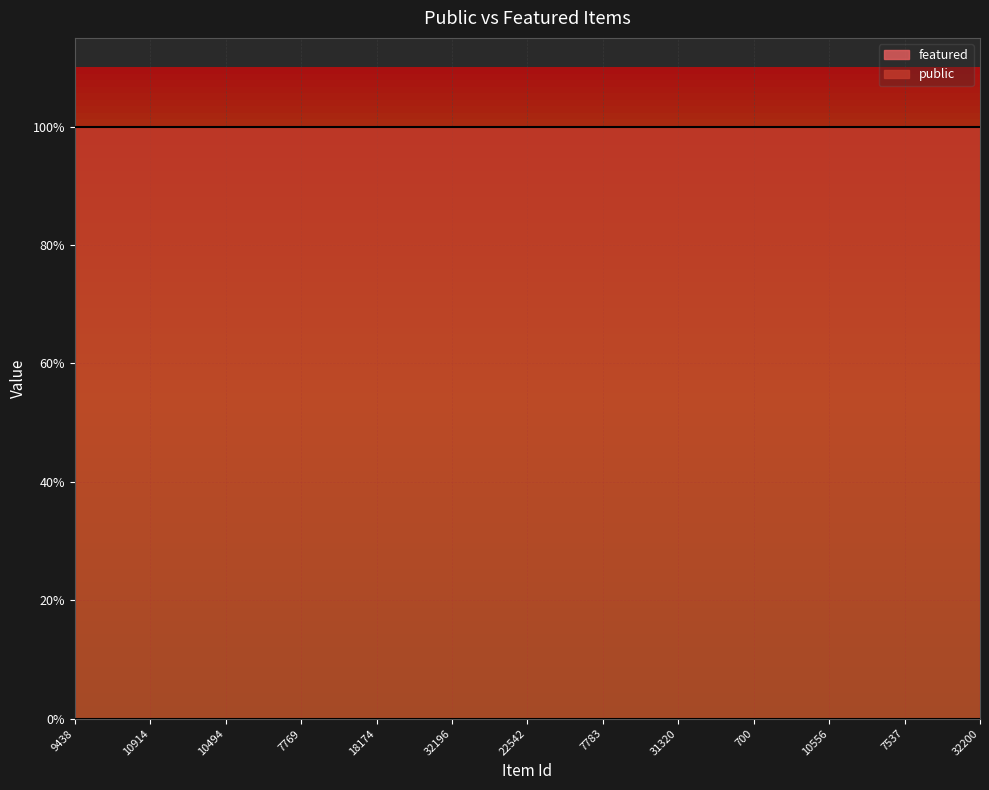

True or false: public has a value of 0 at 9438.

False